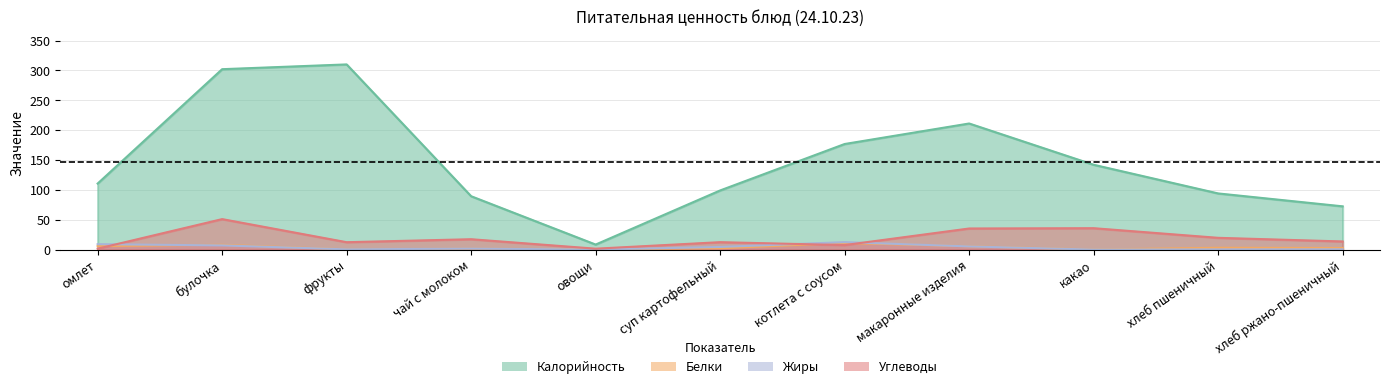

How many lines are shown in the chart?

4